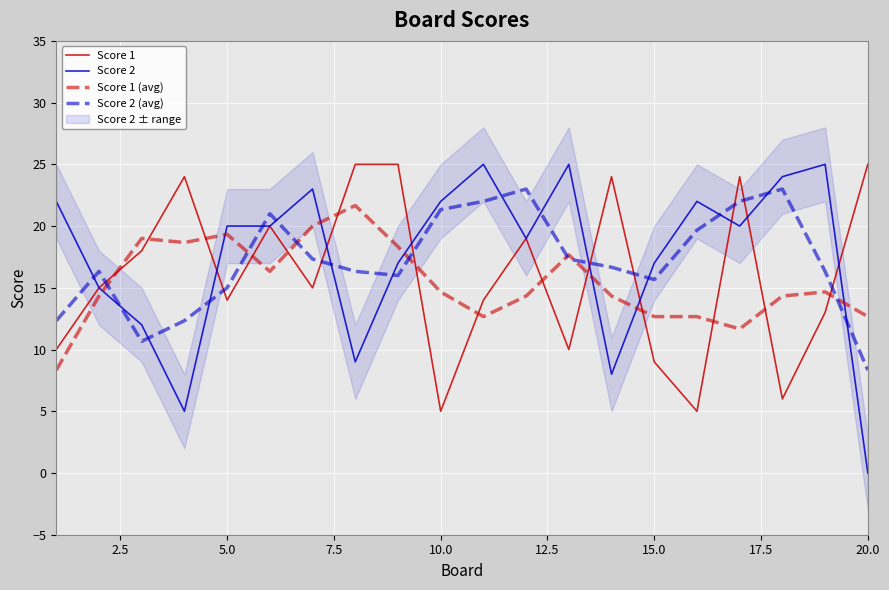

What is the maximum value for Score 1 (avg)?

21.7